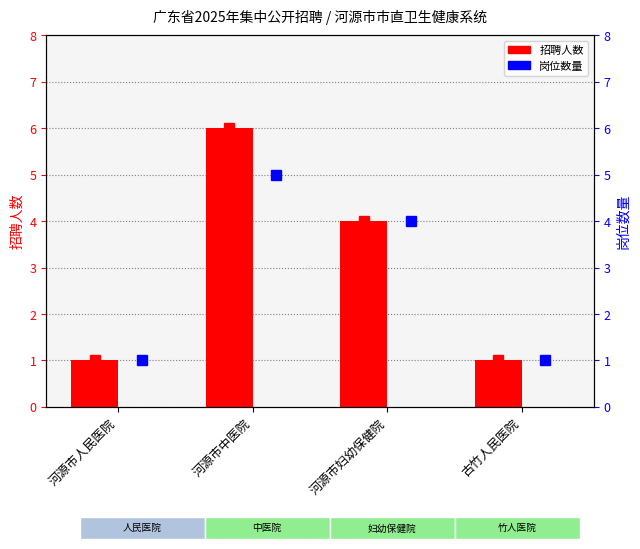

Count the number of categories in the chart.

4